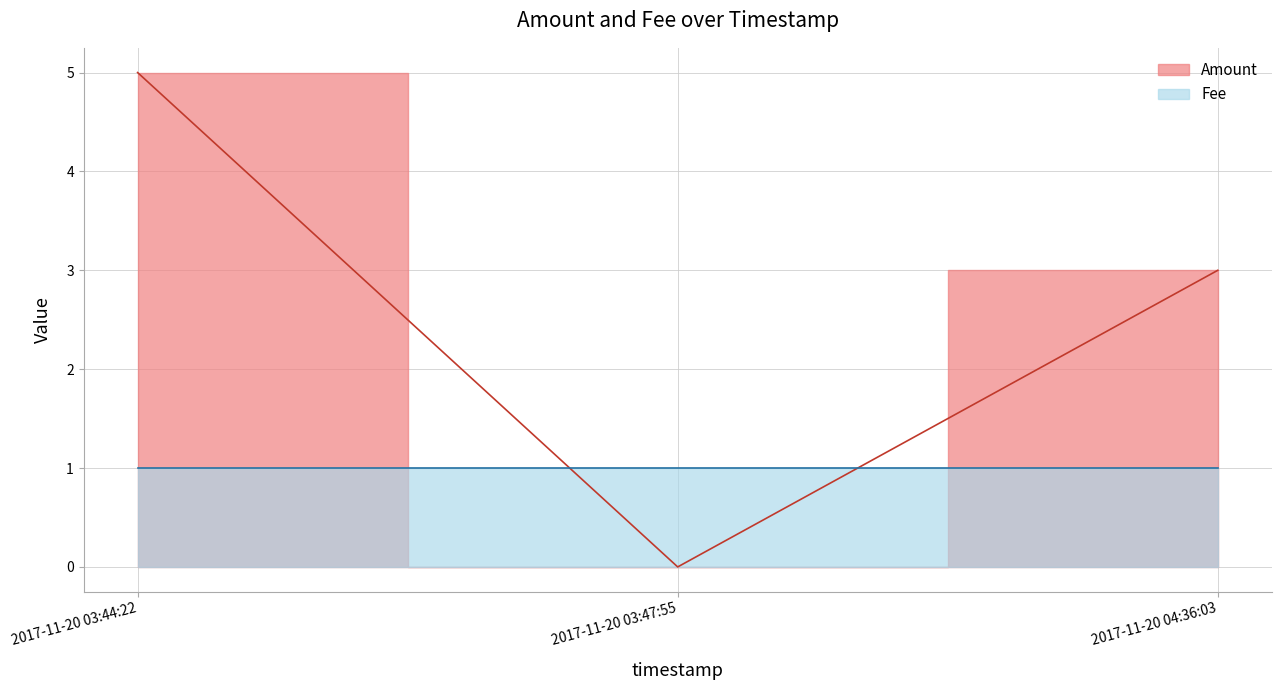

What is the difference between the maximum and minimum values?

5